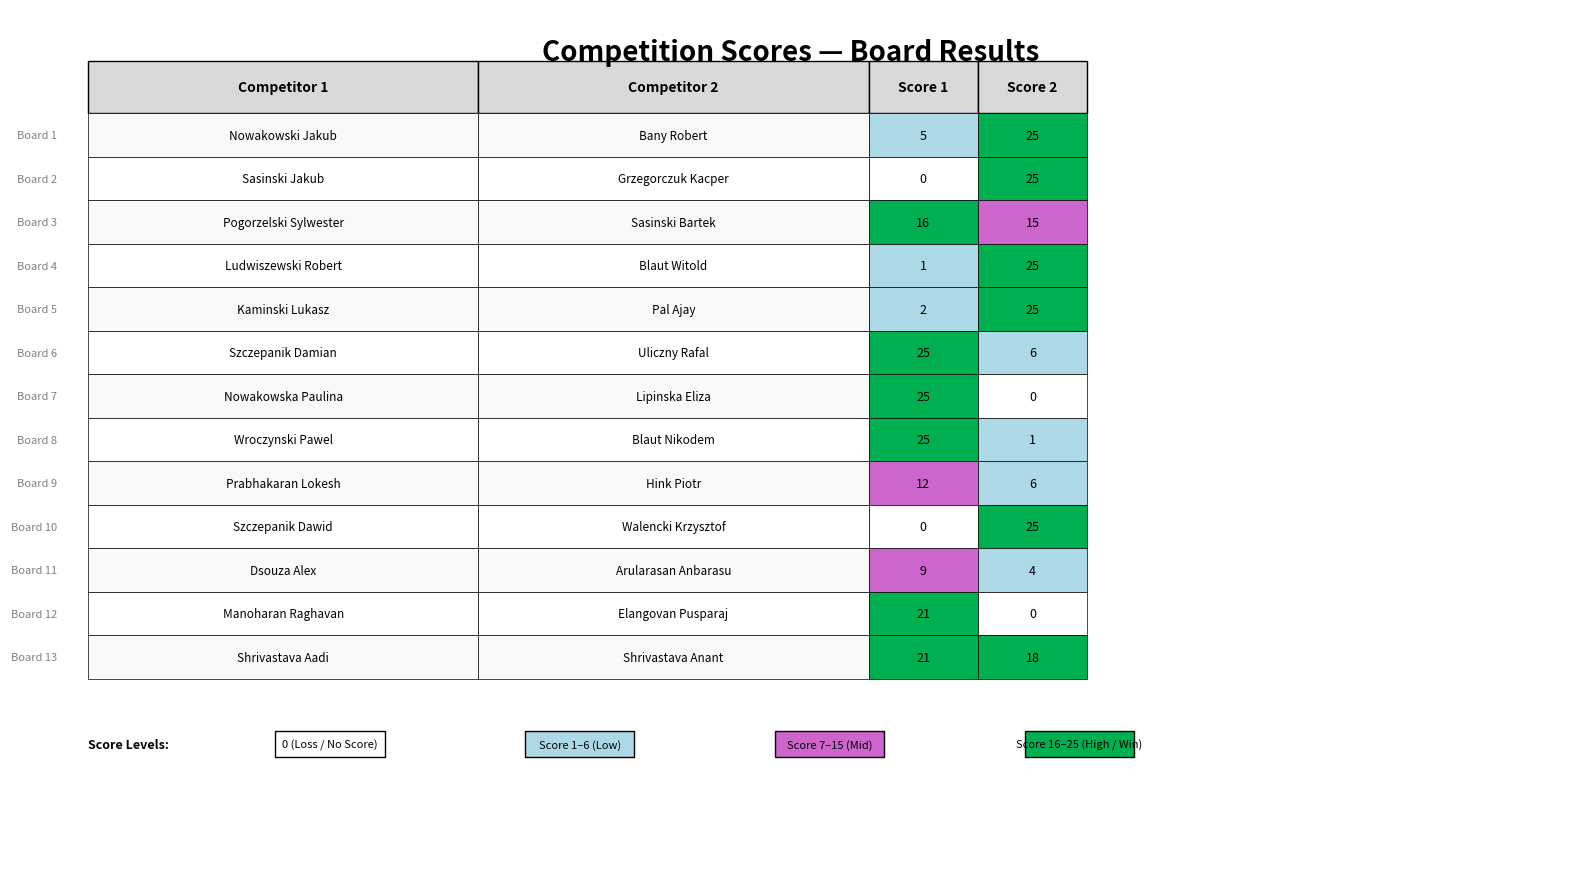

At which category is the sum across all series the highest?

Shrivastava Aadi